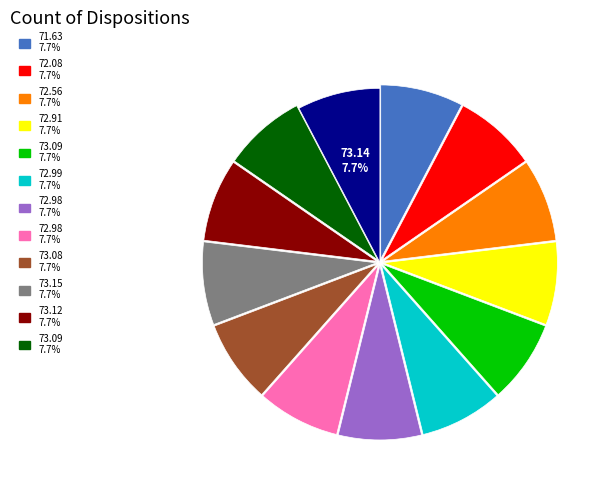

Does any single category account for the majority?

No